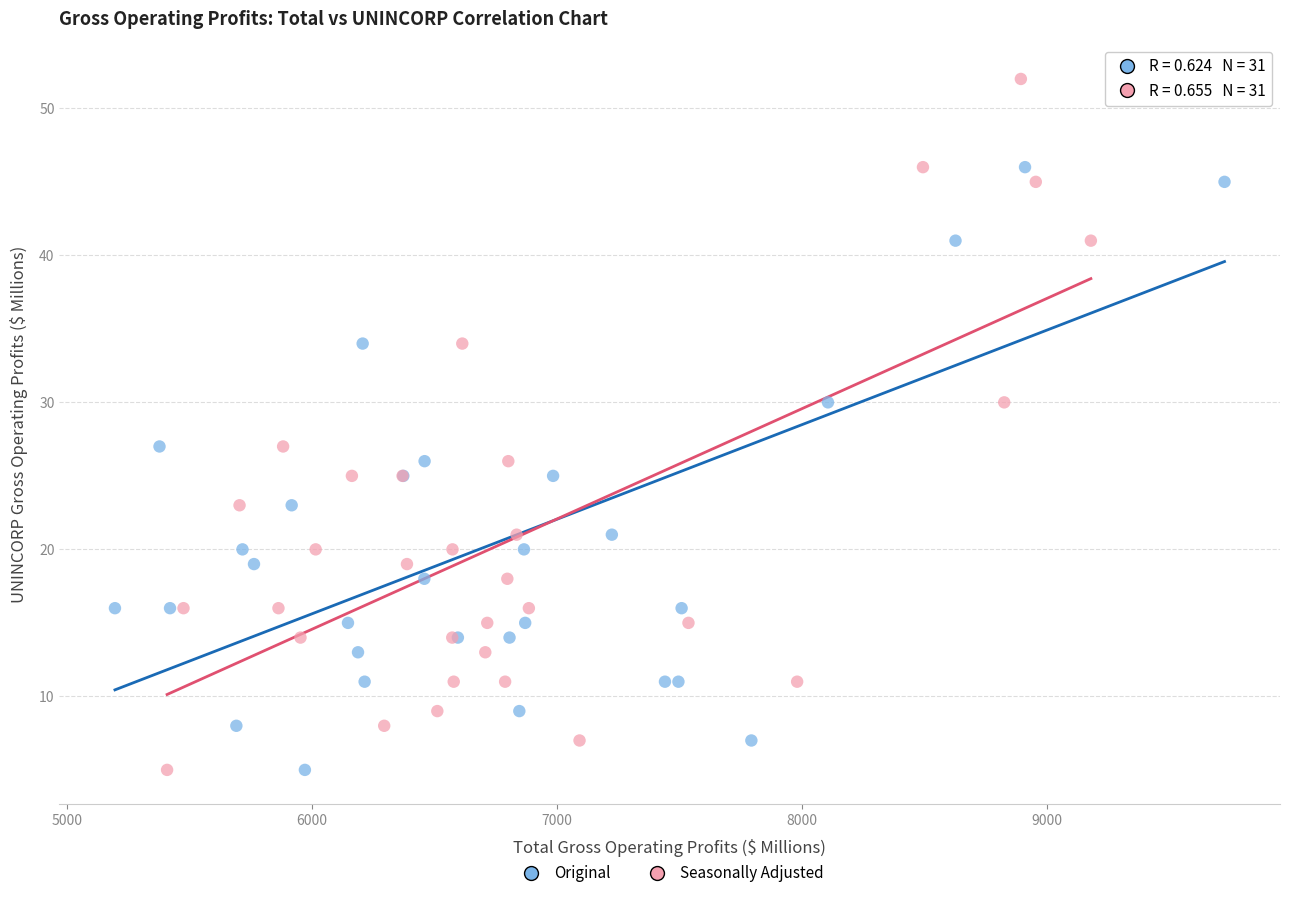

What are all the series names shown in the legend?

Original, Seasonally Adjusted